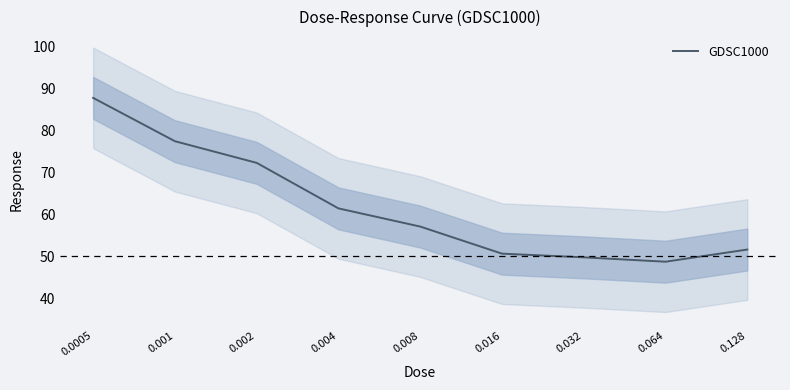

Approximately how many times larger is the value at 0.016 compared to 0.001?

0.7